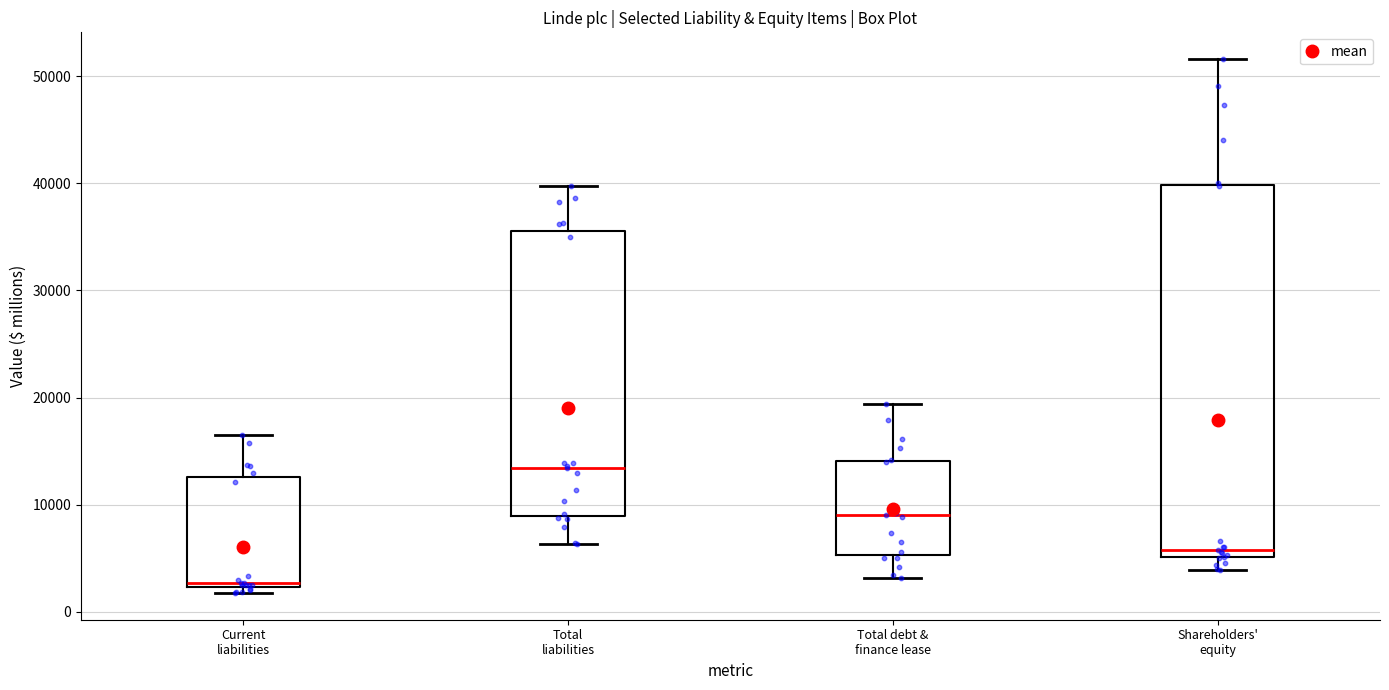

Which box's median line is the highest?

Total liabilities